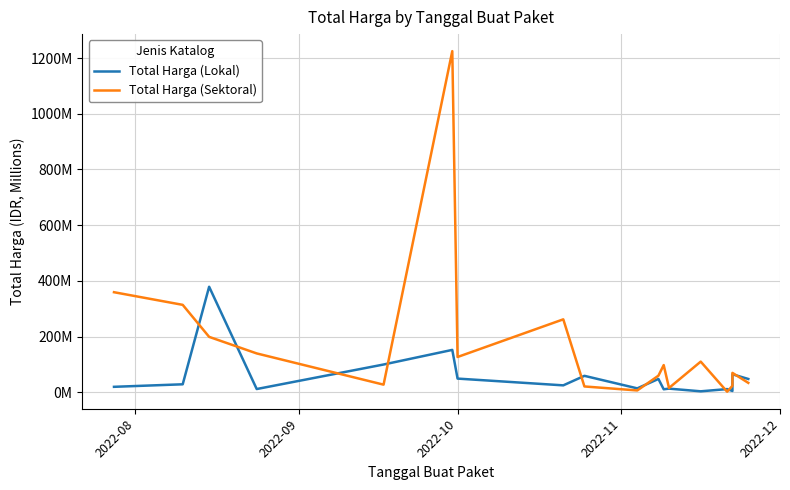

True or false: Total Harga (Sektoral) and Total Harga (Lokal) cross at least once.

True